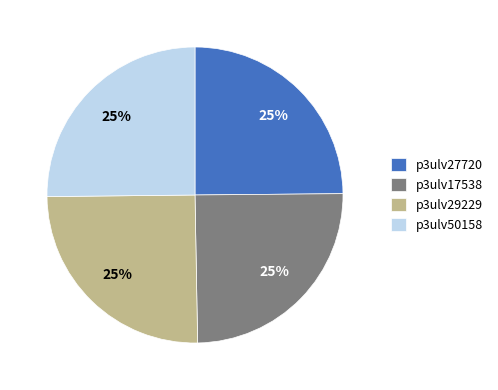

Is it true that p3ulv27720 is 25% of the pie?

True